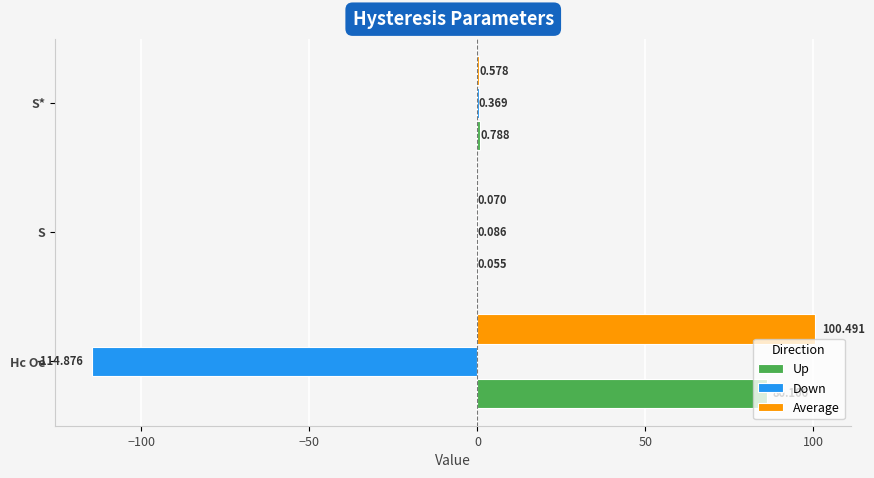

Is the value of Down at S greater than the value of Up at S*?

No